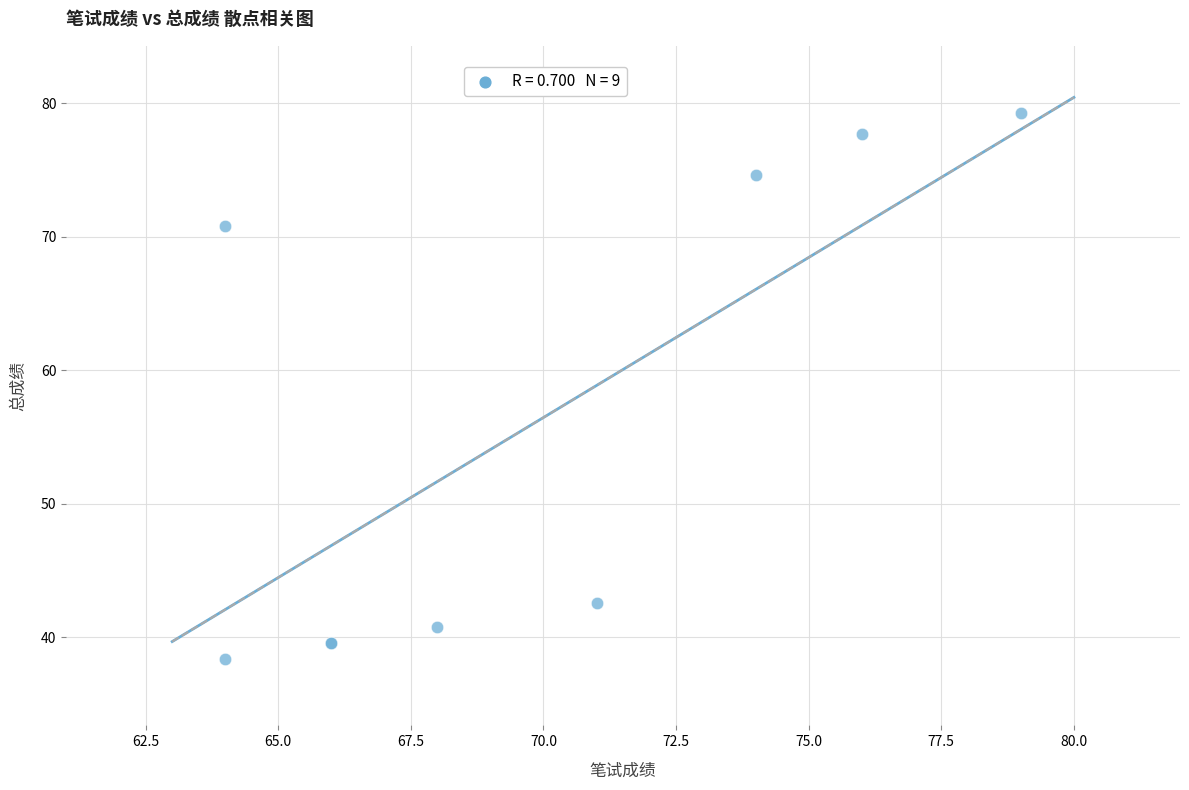

What Y value in the scatter plot is closest to 58?

70.8